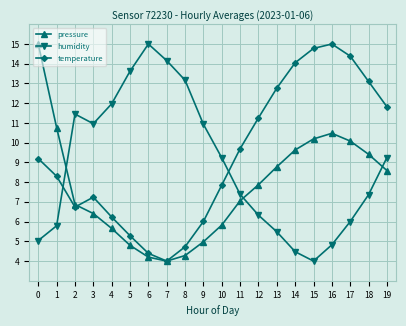

True or false: humidity has a value of 4.8 at 16.

True